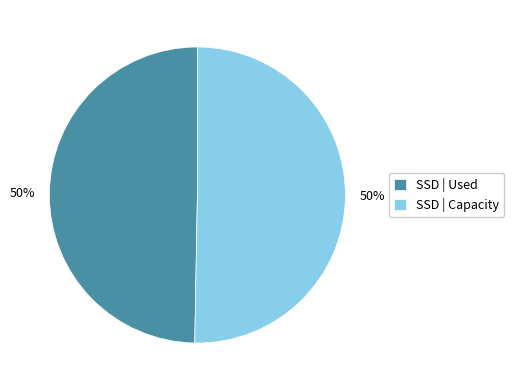

What is the ratio of the value at SSD | Capacity to the value at SSD | Used?

1.0